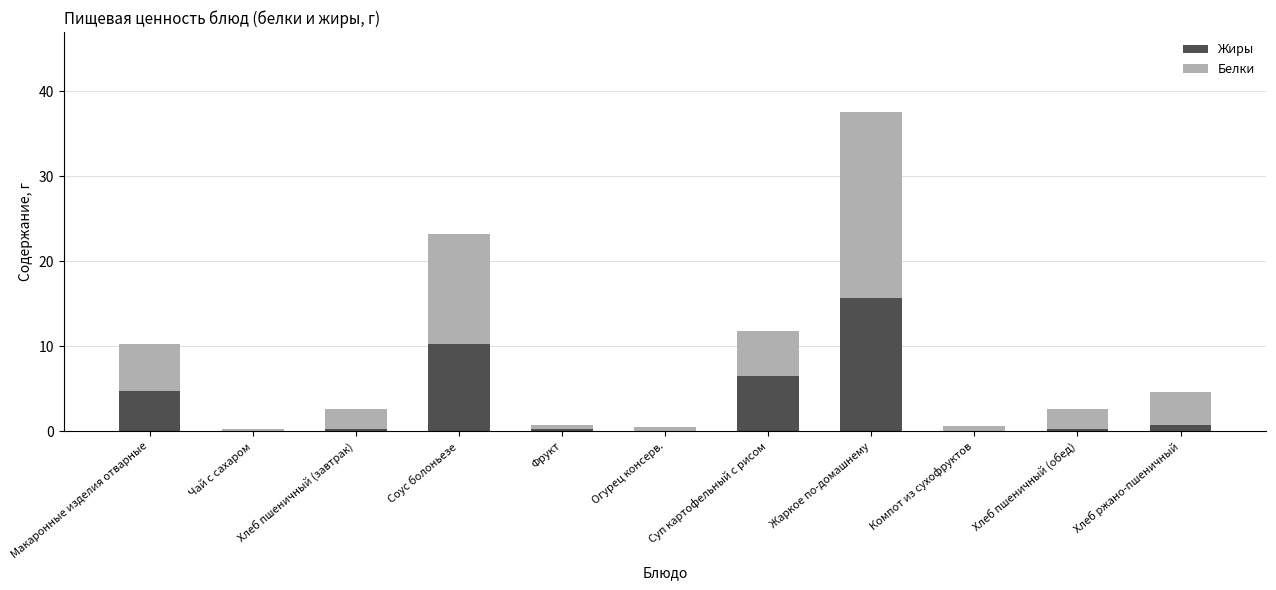

How many series are shown in this chart?

2